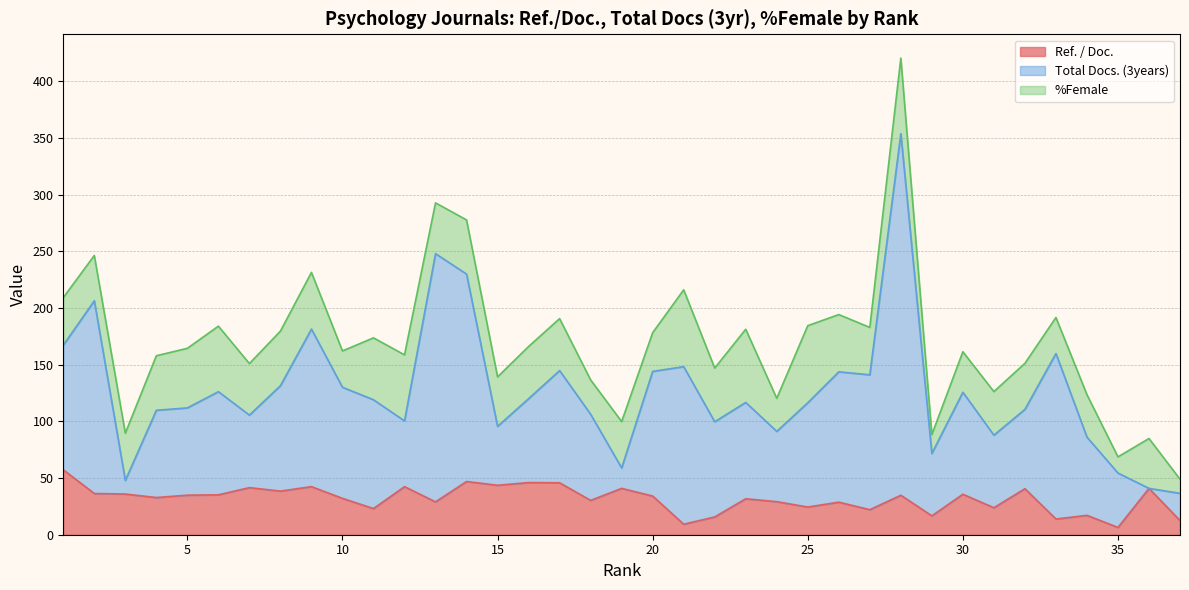

True or false: Ref. / Doc. has more than 2 points higher than both neighbors.

True